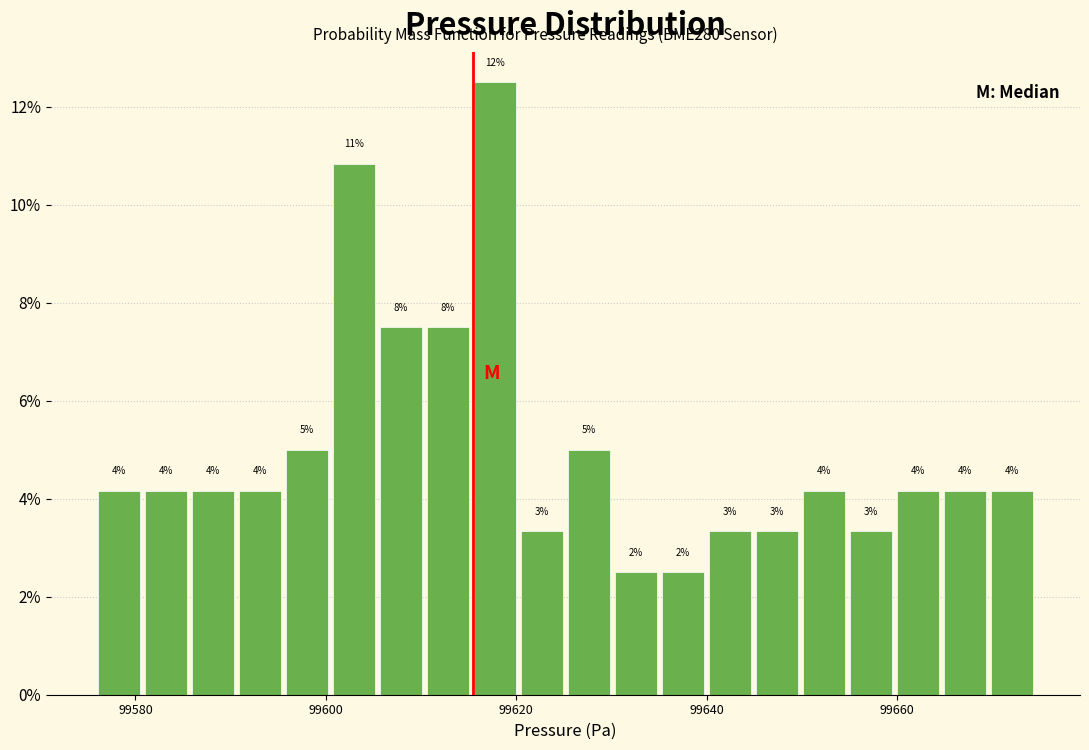

Read against the x-axis, roughly where is the centre of the tallest bar?

99618